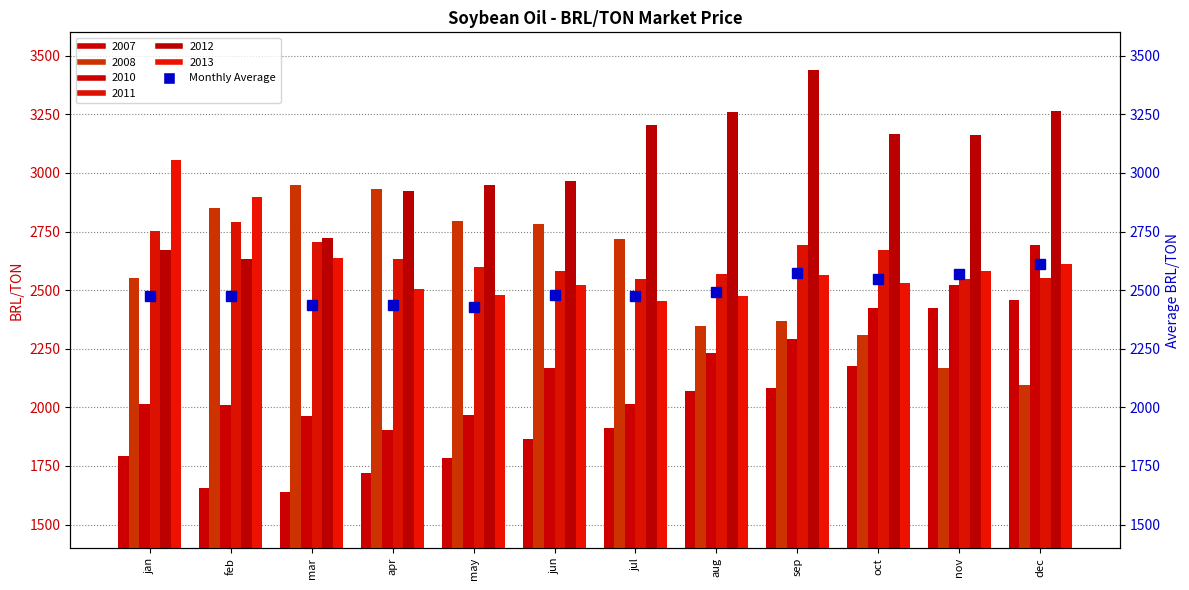

Reading left to right, list all the values displayed in this chart.

jan=2473.2	feb=2473.5	mar=2436.2	apr=2435.2	may=2428.5	jun=2481.5	jul=2476.2	aug=2492.9	sep=2574.4	oct=2546.9	nov=2568.3	dec=2612.3